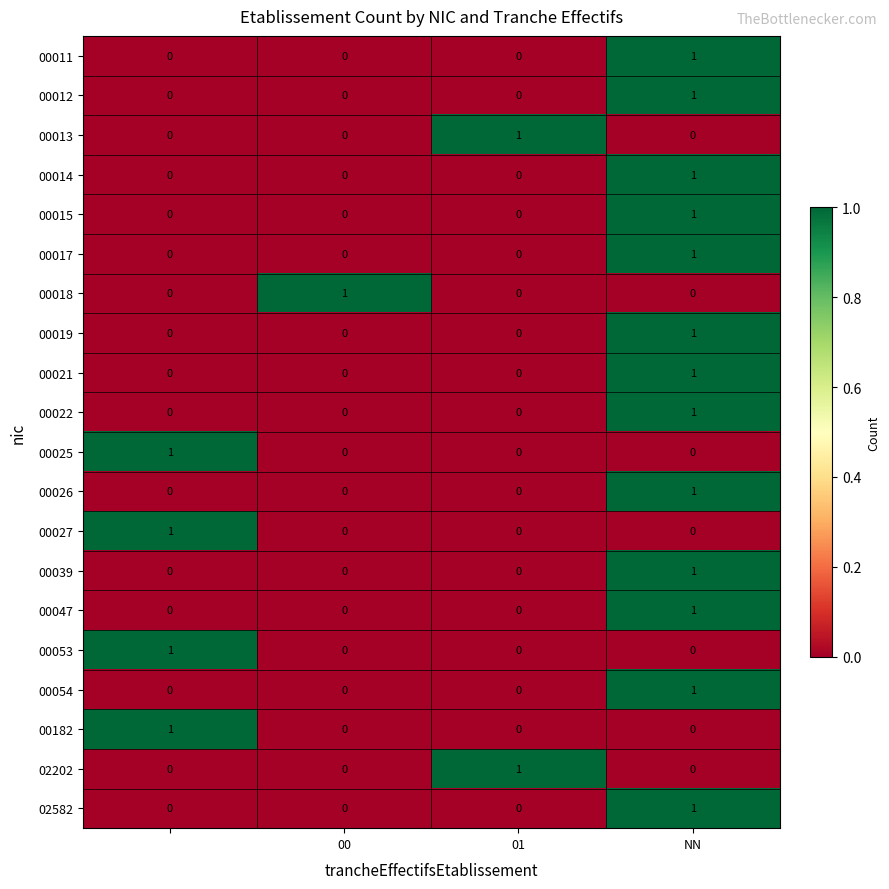

Count the 00022 values in the range 0 to 1.

4